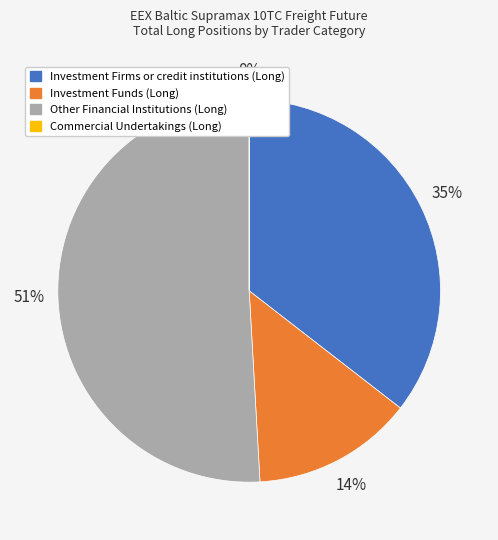

Which category has the biggest portion of the pie?

Other Financial Institutions (Long)